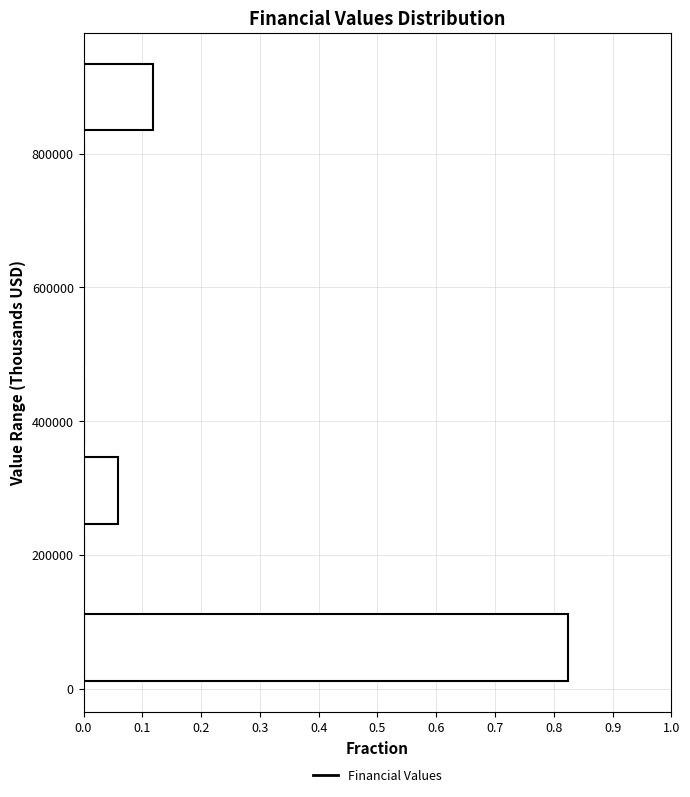

Which range on the y-axis has the longest bar?

0 to 120000